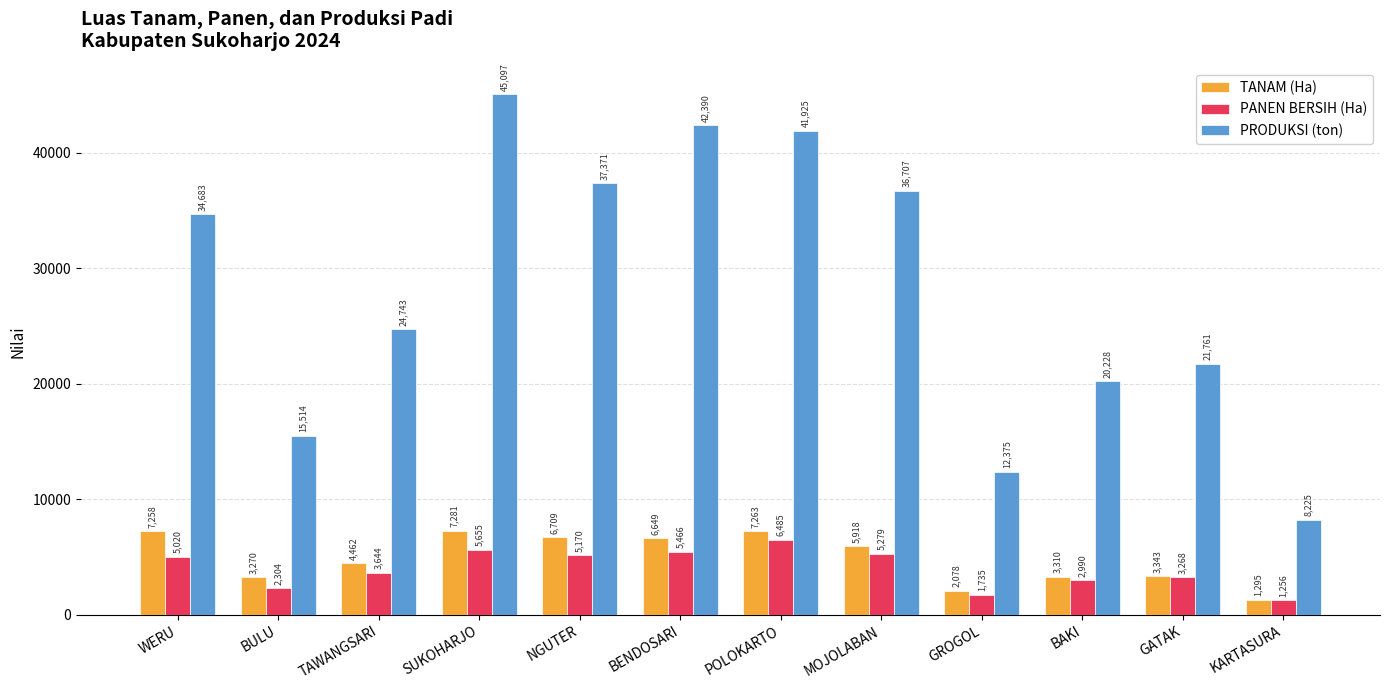

How many series are shown in this chart?

3